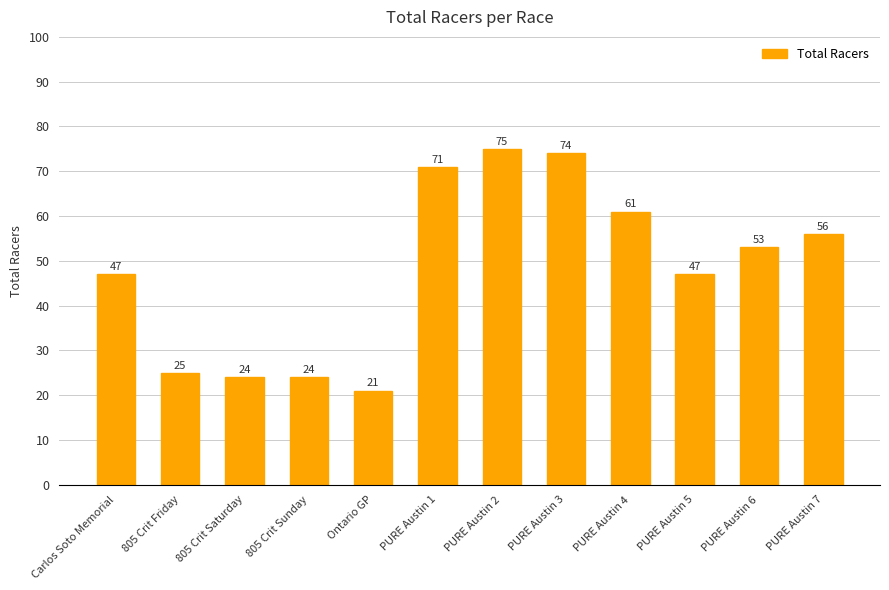

What is the label of the 1st bar from the left?

Carlos Soto Memorial